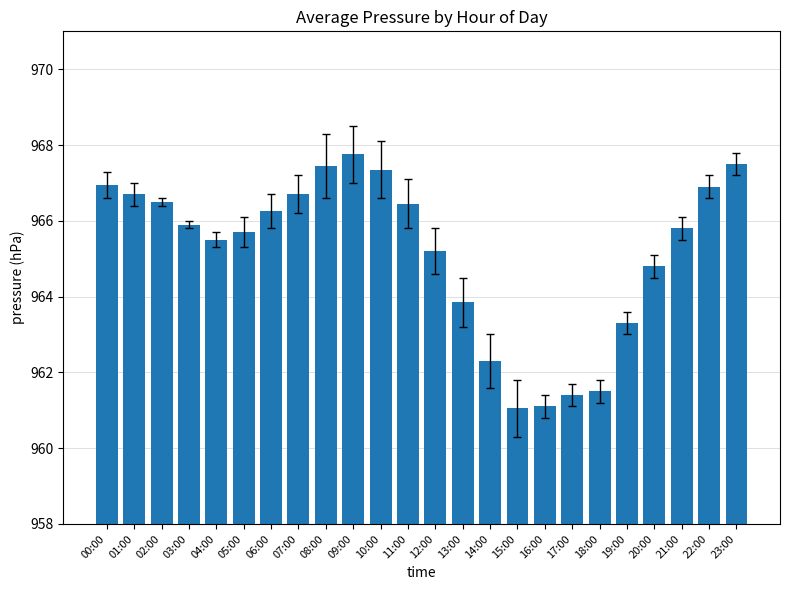

How many bars are there in total?

24